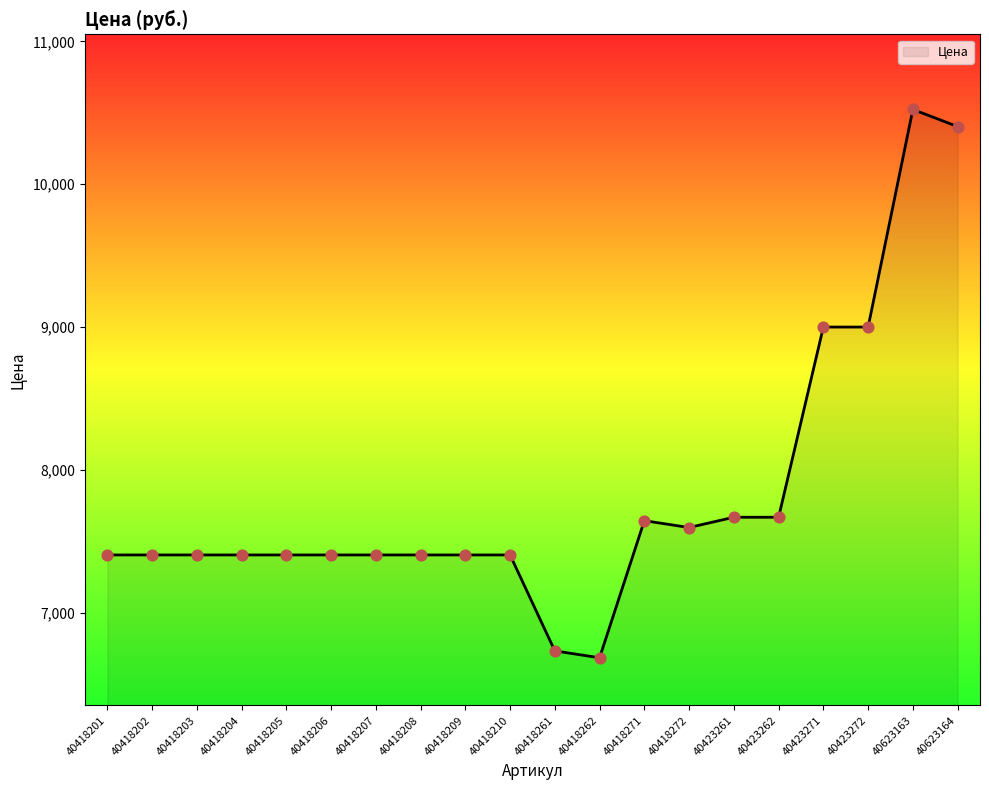

Approximately how many times larger is the value at 40418209 compared to 40423272?

0.8